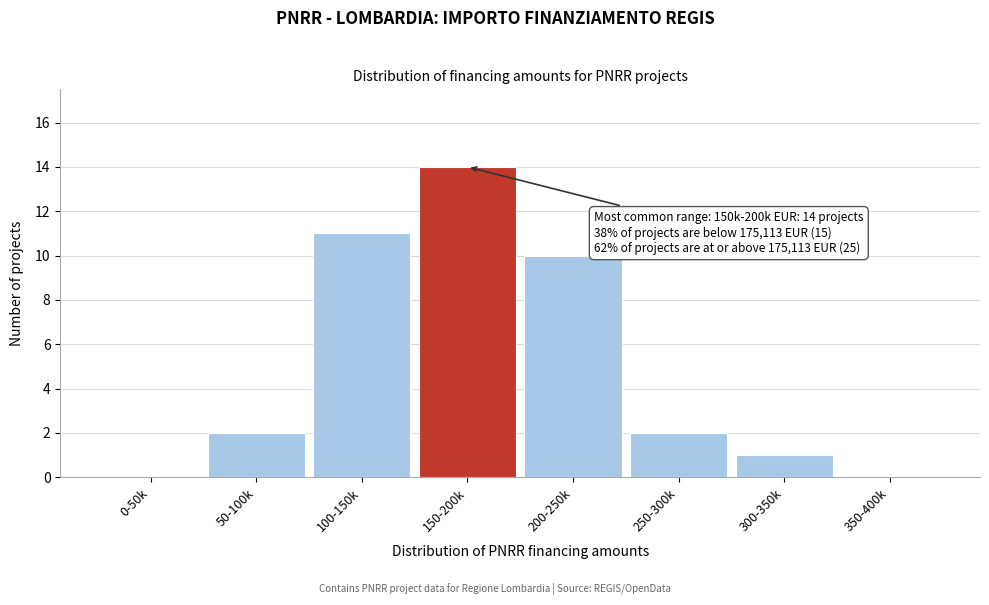

Reading left to right, what are all the values shown in this chart?

0-50k=0	50-100k=2	100-150k=11	150-200k=14	200-250k=10	250-300k=2	300-350k=1	350-400k=0